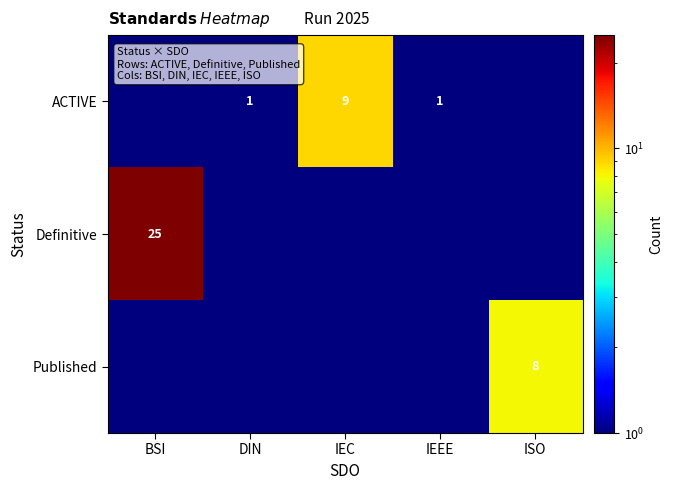

True or false: Definitive has a value of 13.1 at BSI.

False